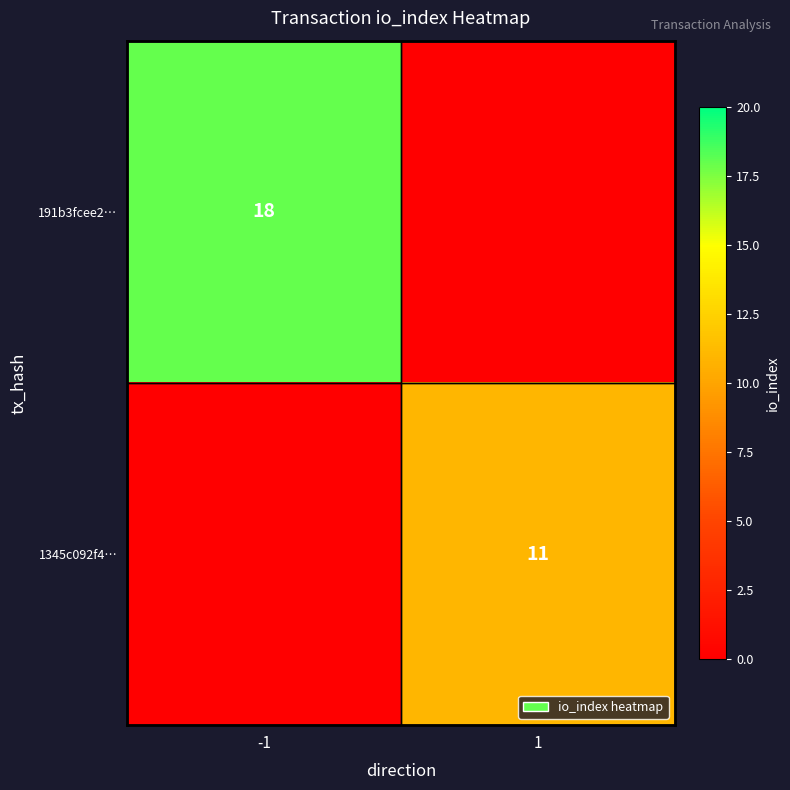

The 191b3fcee2… series shows 29 at -1. True or false?

False